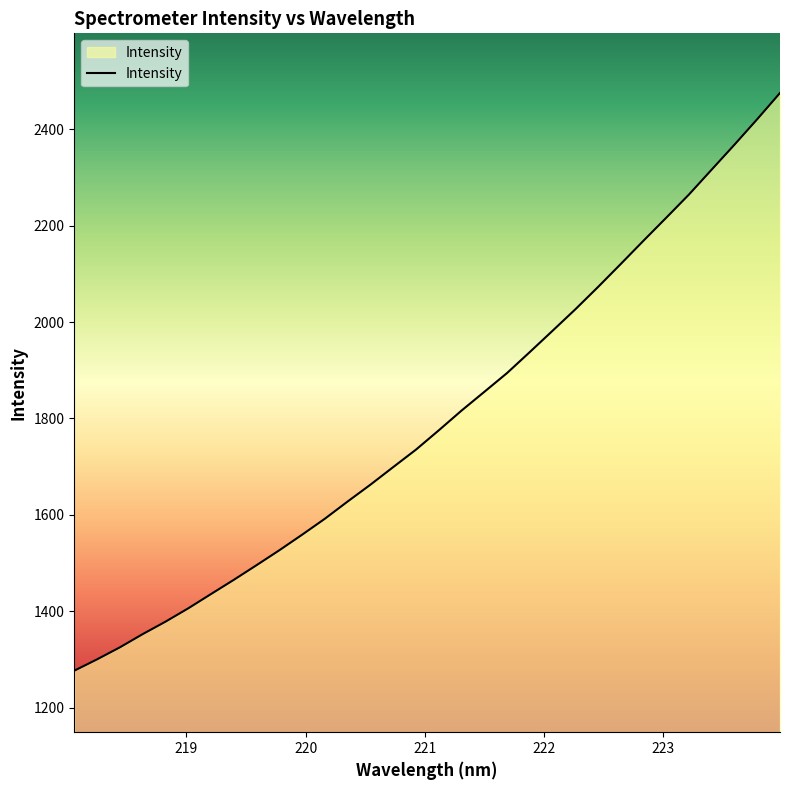

What is the difference between the maximum and minimum values?

1199.1